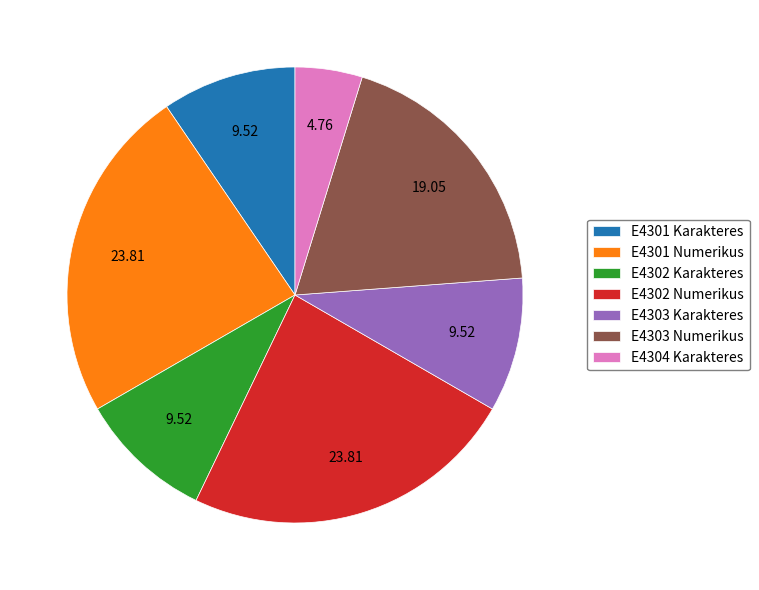

Is E4302 Karakteres the majority of the pie?

No